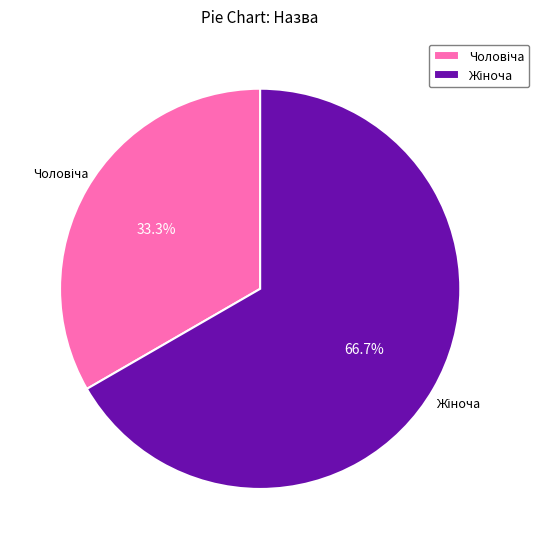

Is there a majority slice in this chart?

Yes